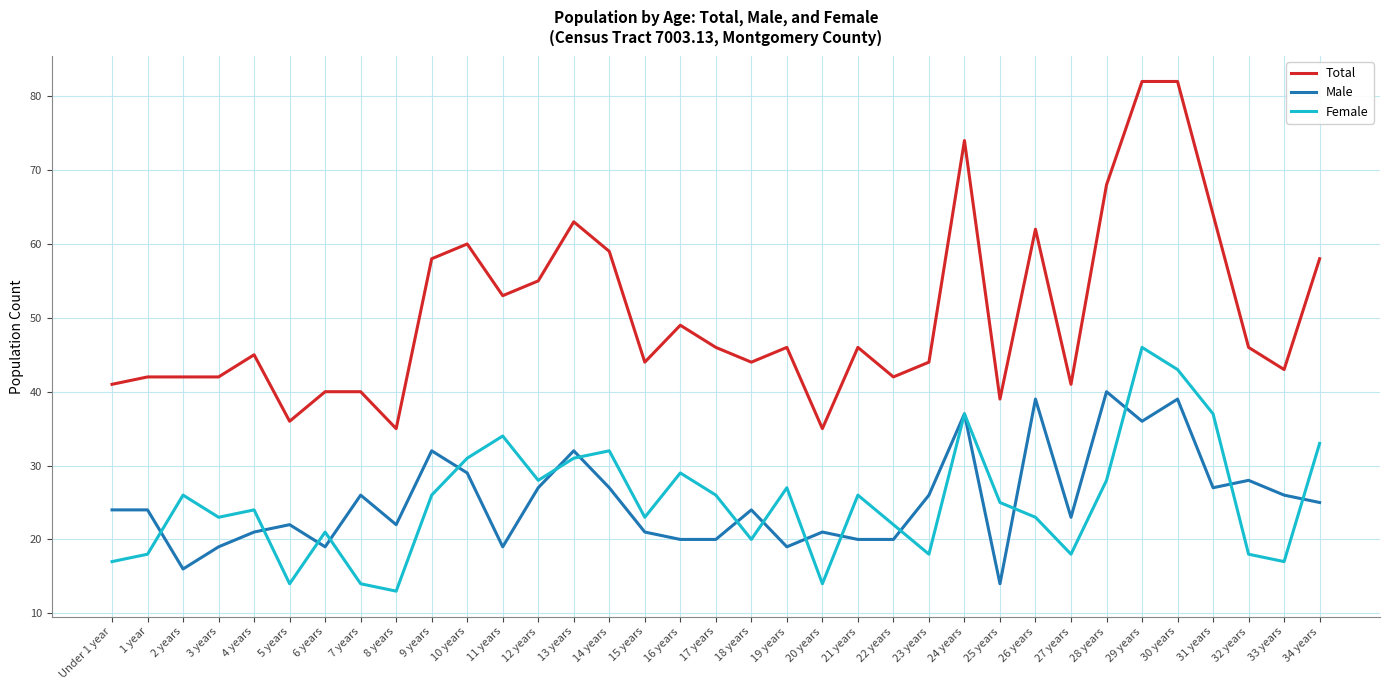

True or false: Total has a value of 44 at 15 years.

True